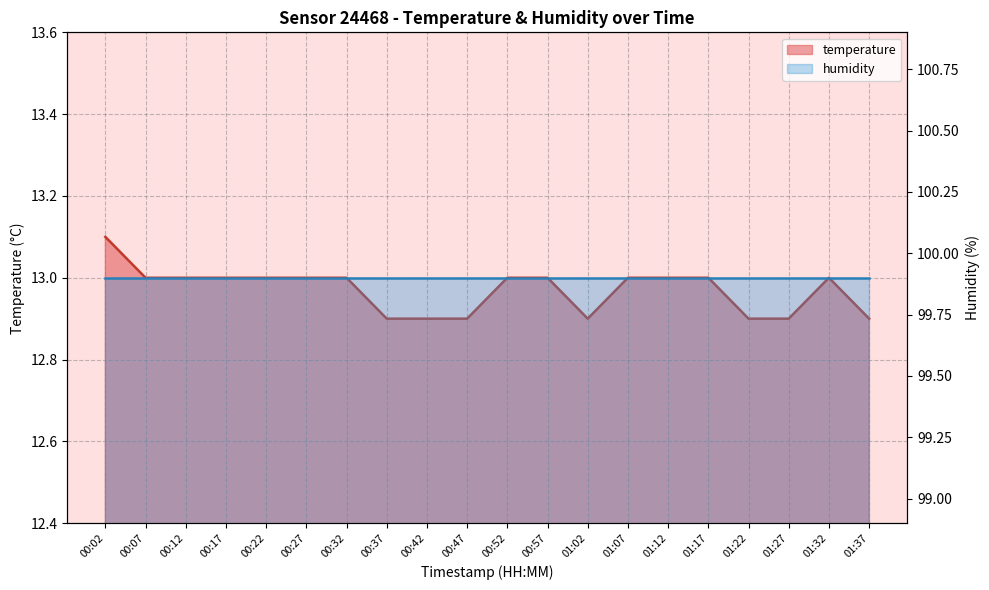

What is the smallest value displayed?

12.9